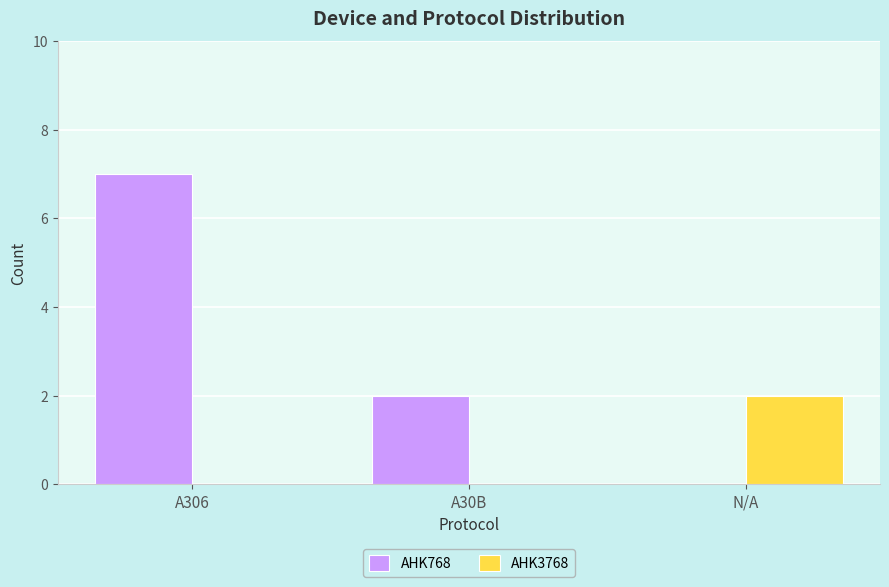

What is the total value across all series at N/A?

2